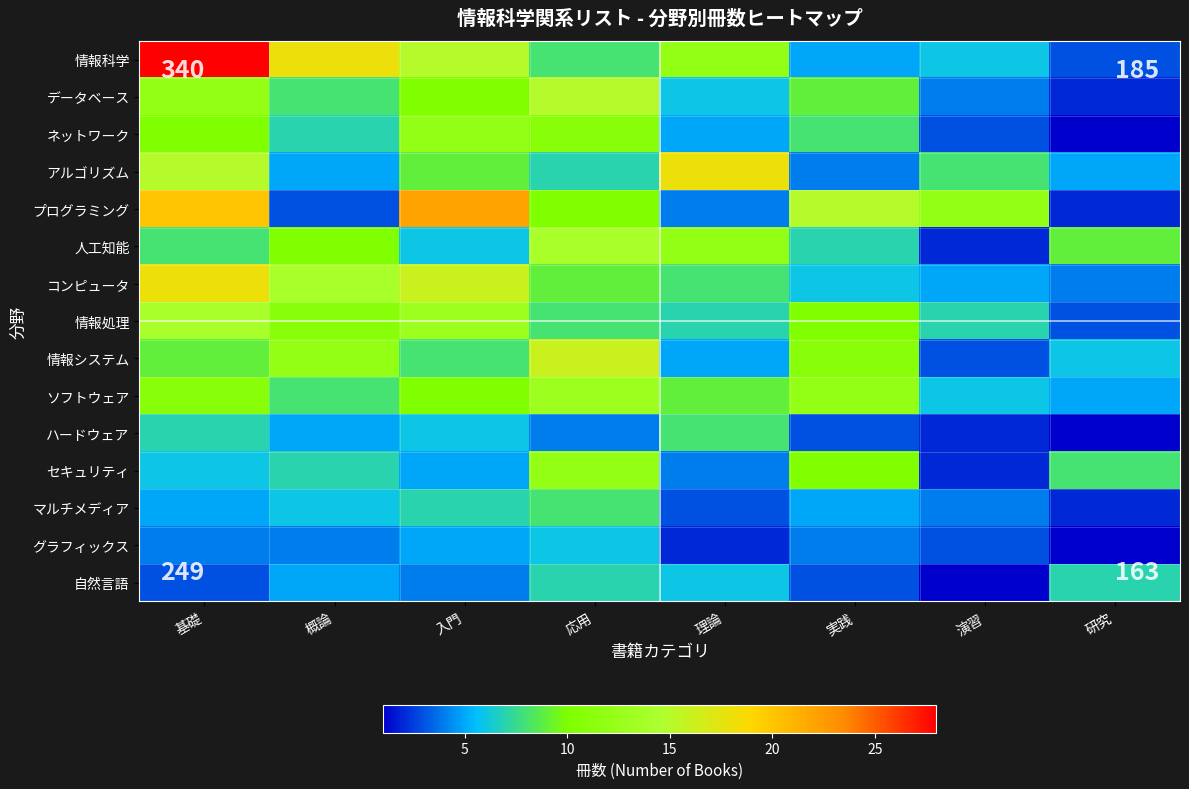

Count the number of data series in this chart.

15